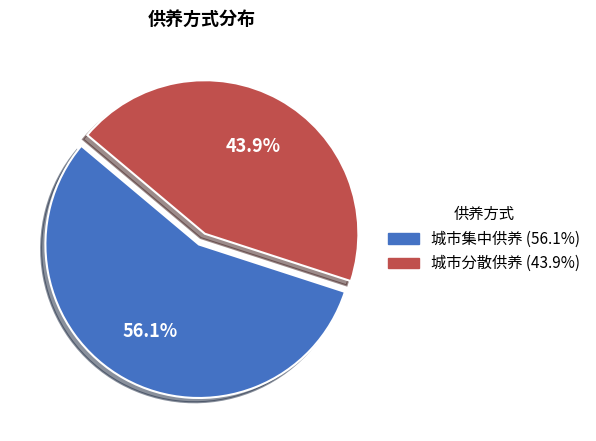

True or false: 城市分散供养 accounts for 31% of the total.

False